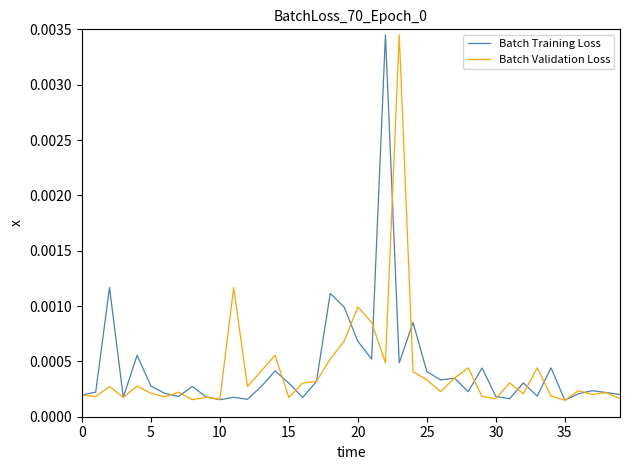

After their last crossing, which series has the higher values: Batch Training Loss or Batch Validation Loss?

Batch Training Loss